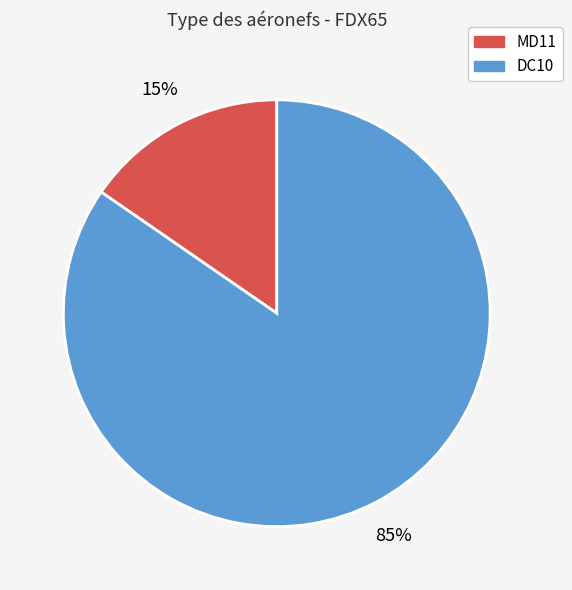

Which has a higher value, MD11 or DC10?

DC10